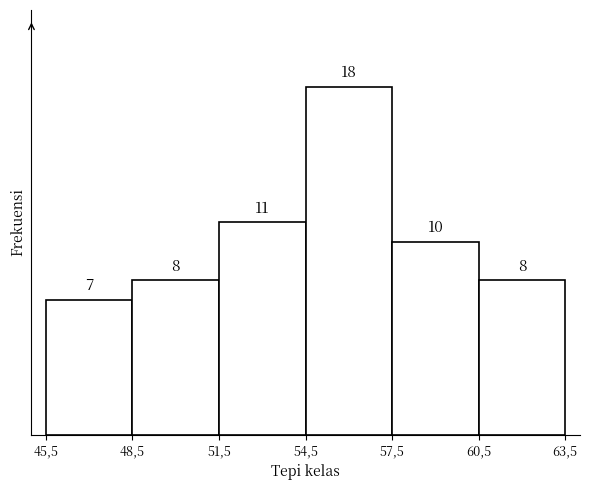

Reading right to left, list all the values displayed in this chart.

60,5=8	57,5=10	54,5=18	51,5=11	48,5=8	45,5=7